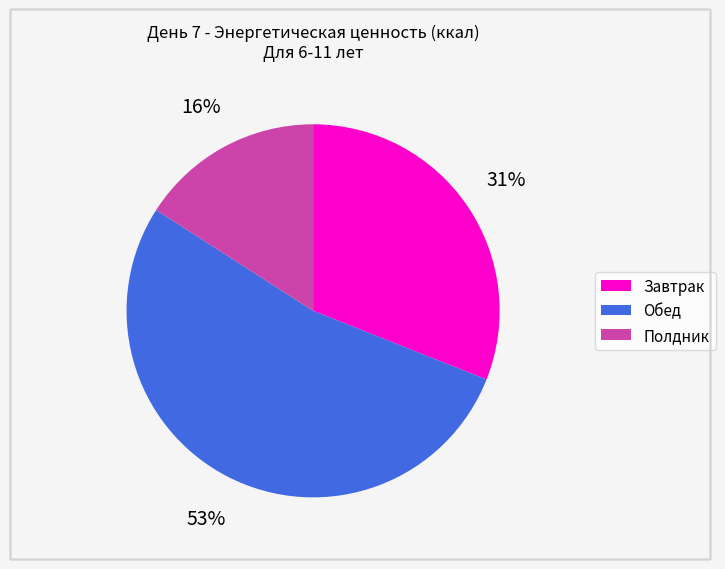

Between Полдник and Завтрак, which is larger?

Завтрак